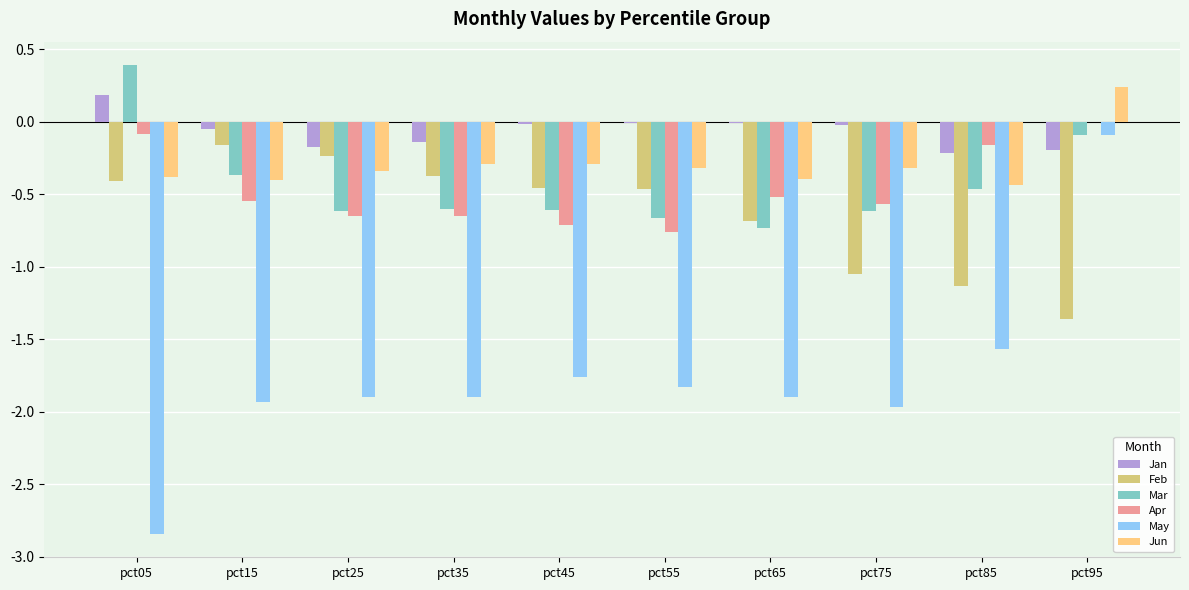

What is the maximum value shown in the chart?

0.4